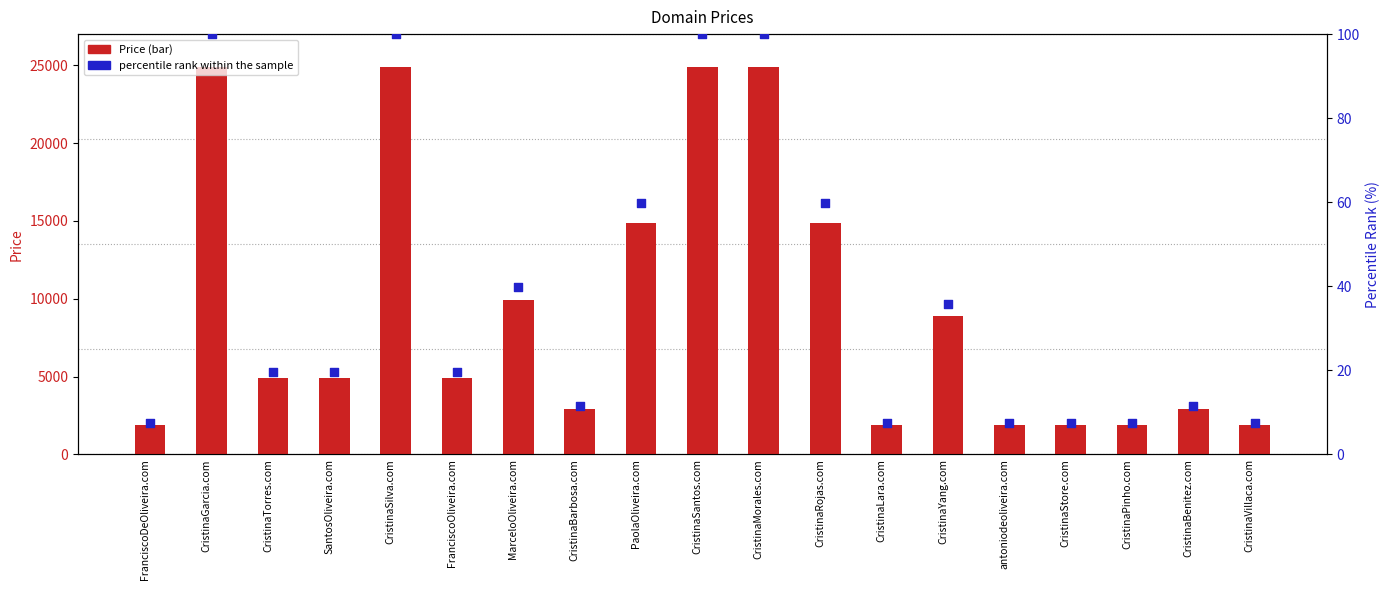

Is the value of Price at antoniodeoliveira.com greater than the value of percentile rank within the sample at CristinaSantos.com?

Yes